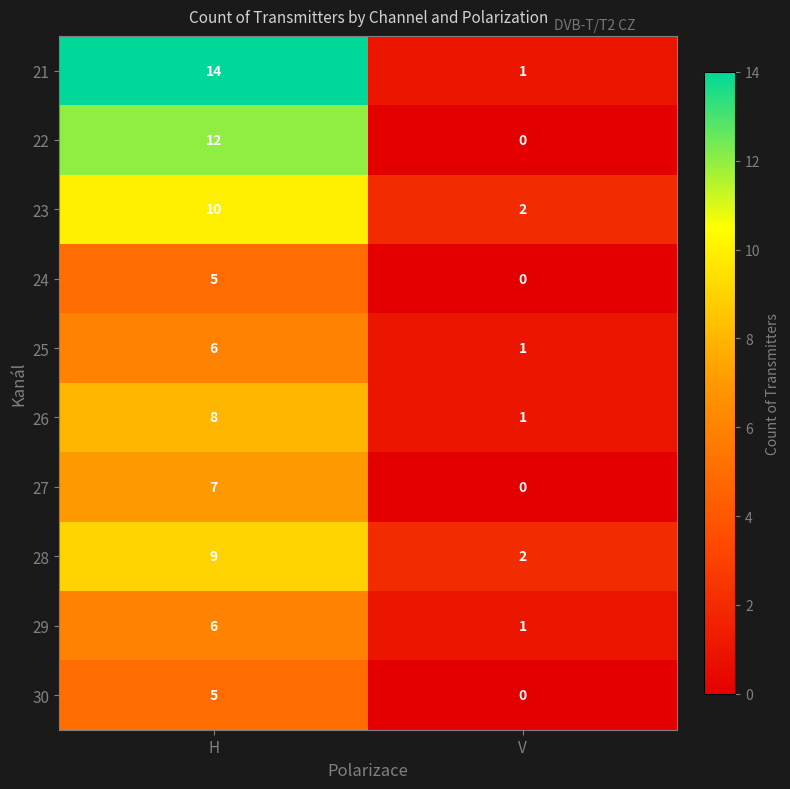

What is the total value across all series at H?

82